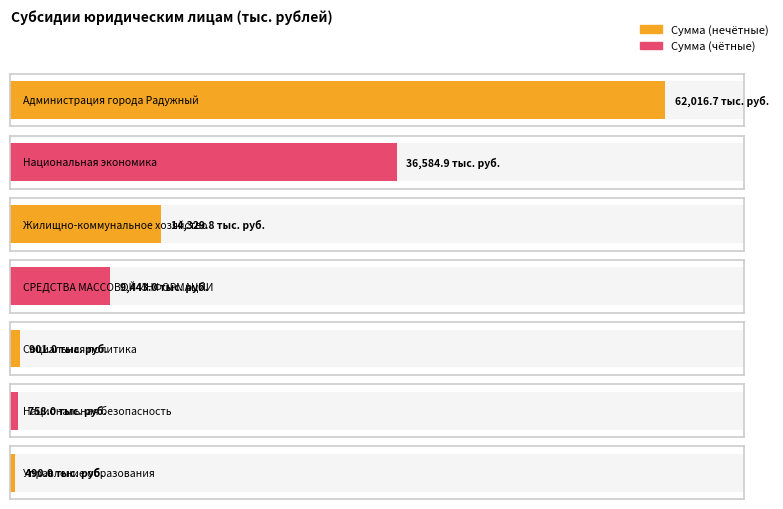

Where is Сумма на 2018 год nearest to the value 31253?

Национальная экономика